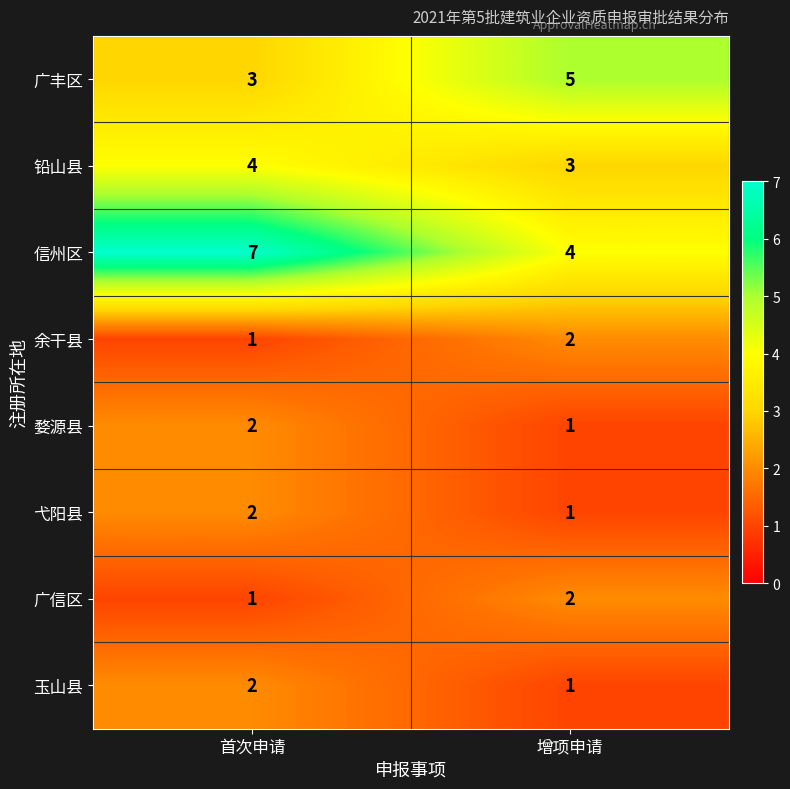

What is the difference between the highest and lowest values at 首次申请?

6